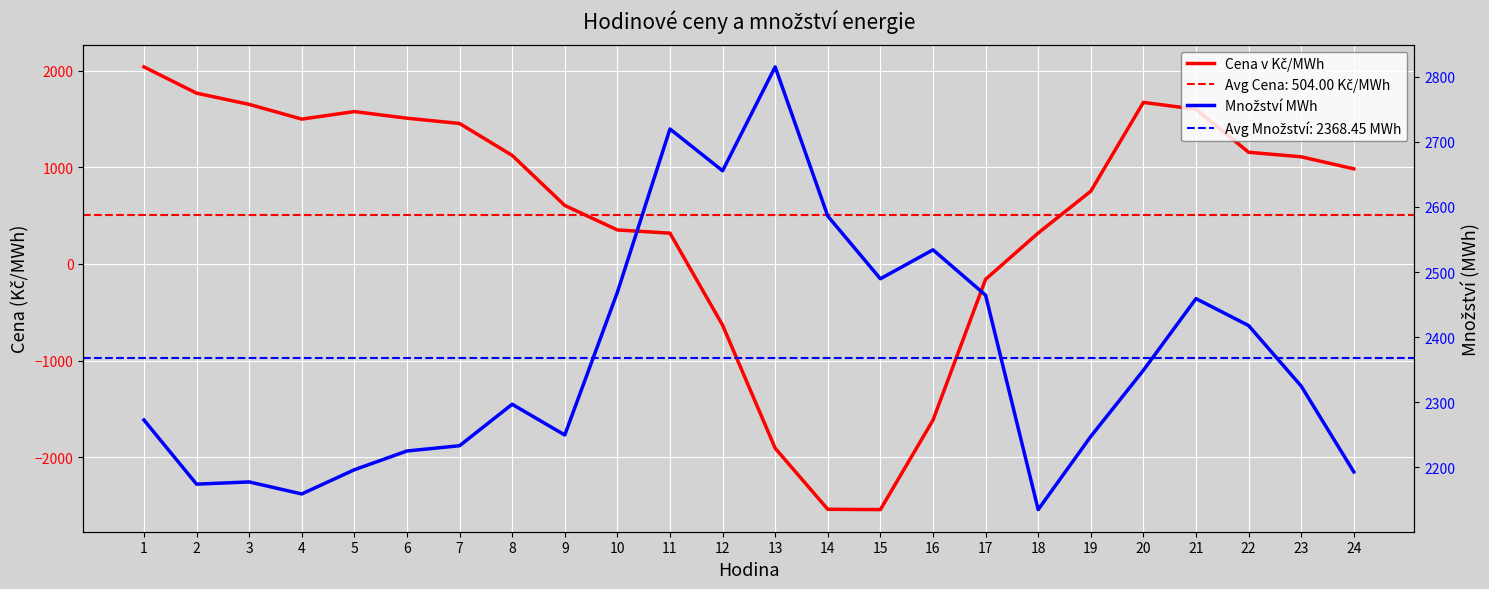

Rank the series by their maximum value, from lowest to highest.

Cena v Kč/MWh, Množství MWh